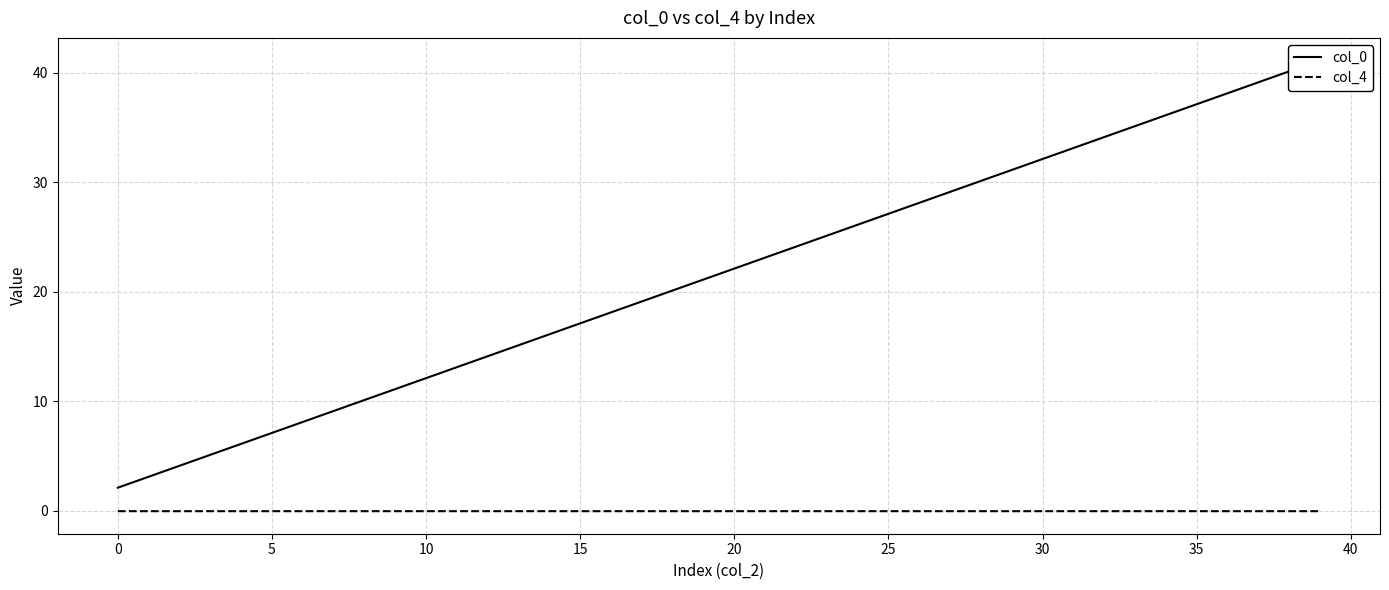

Which has a higher value, 24 or 45?

24